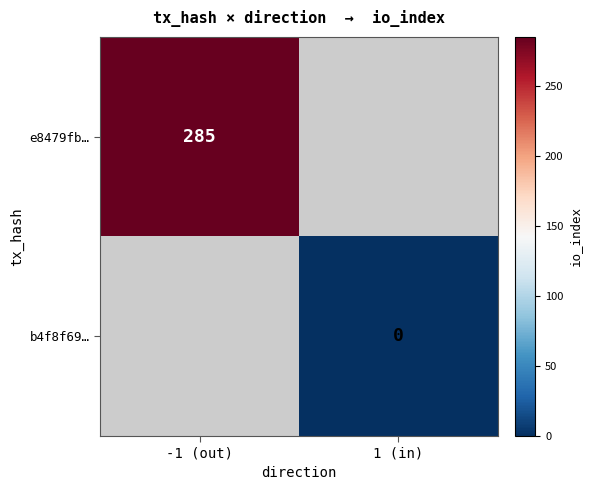

True or false: e8479fb… has a value of 285 at -1 (out).

True